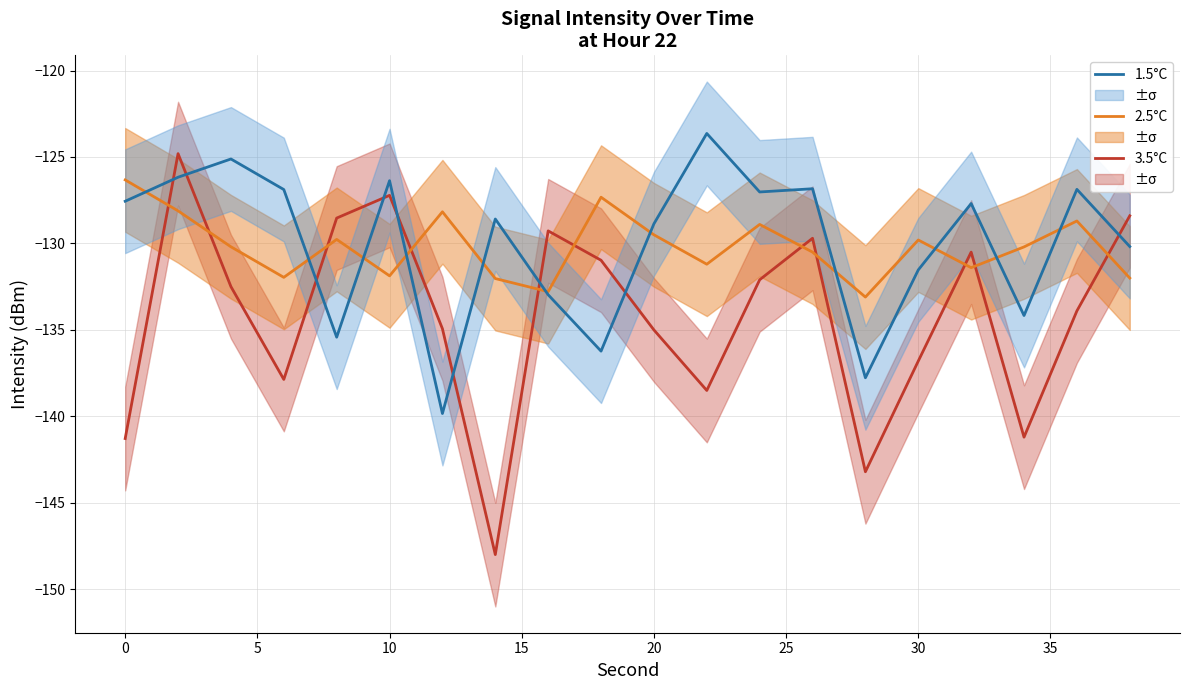

Count the number of data series in this chart.

3